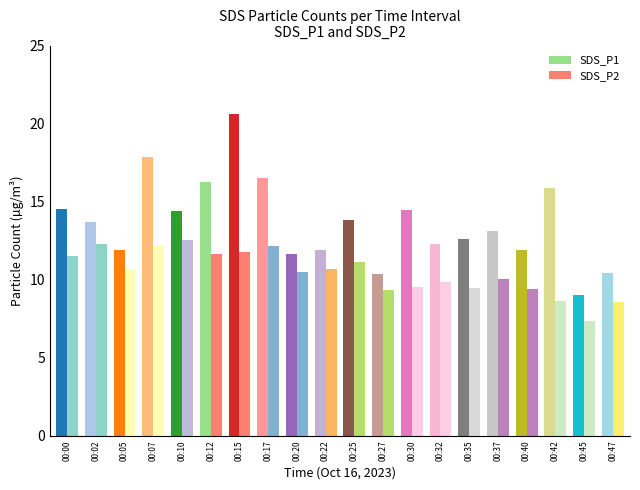

What is the highest value of the SDS_P1 series?

20.6